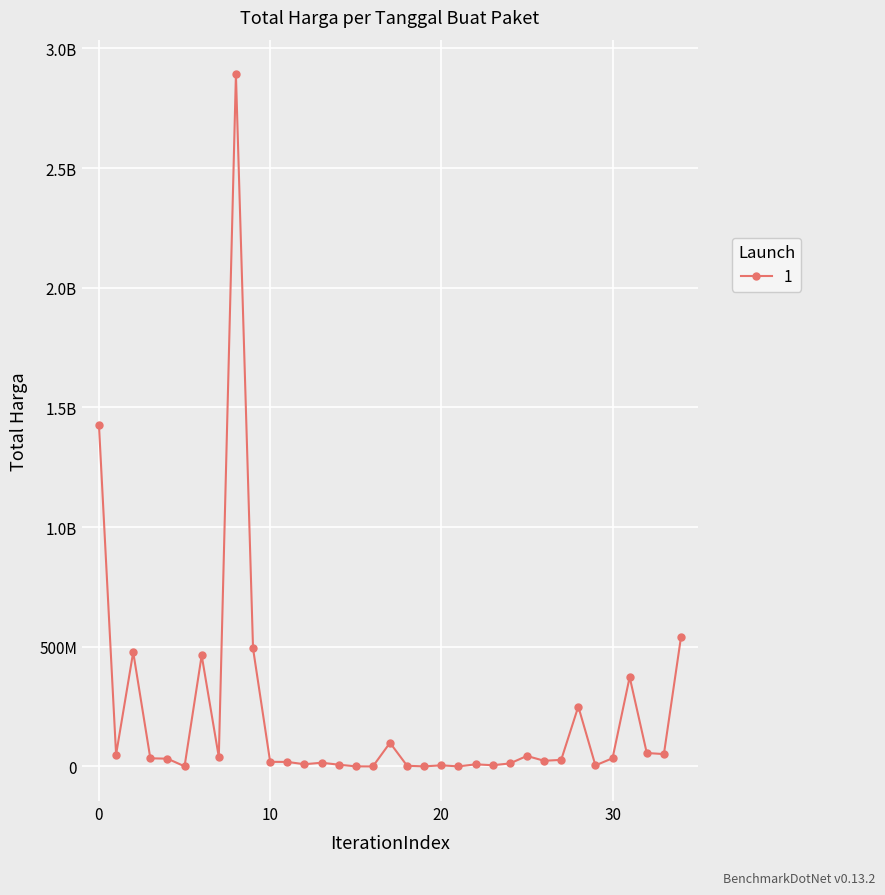

Does the chart have visible grid lines?

Yes